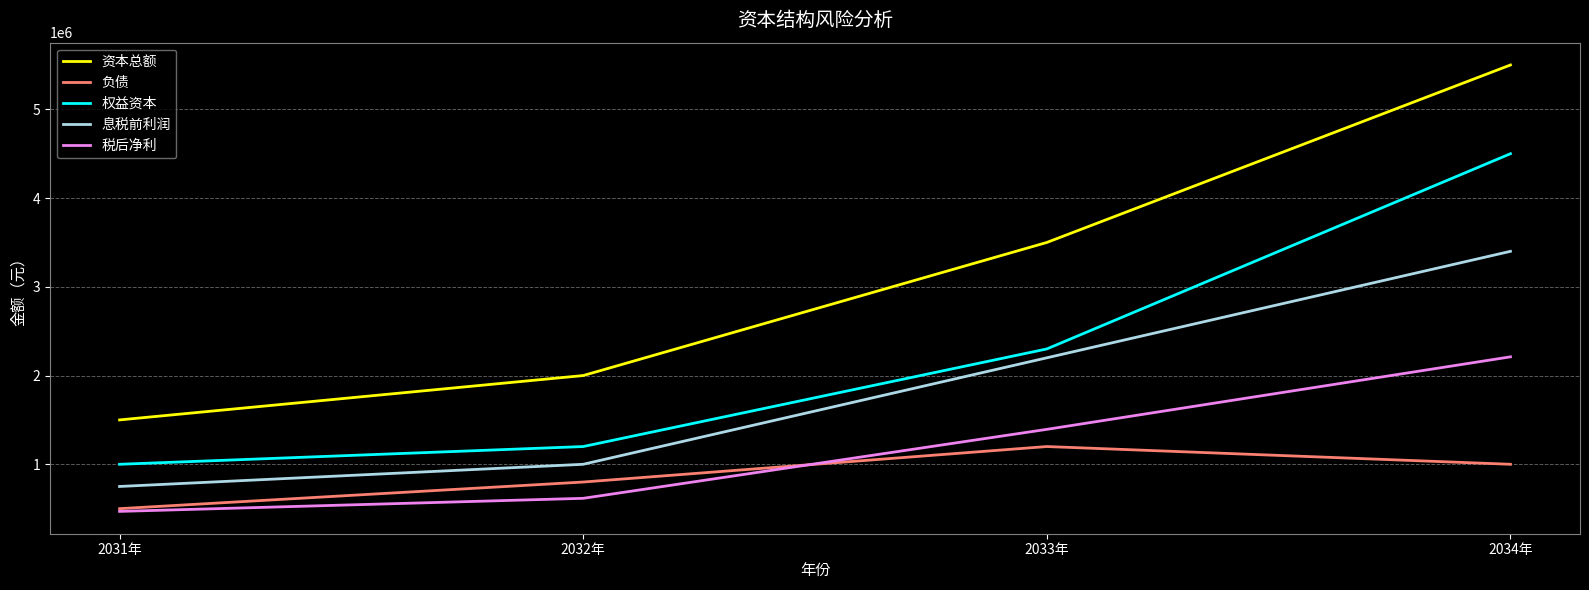

At 2034年, list the series in order from largest to smallest.

资本总额, 权益资本, 息税前利润, 税后净利, 负债